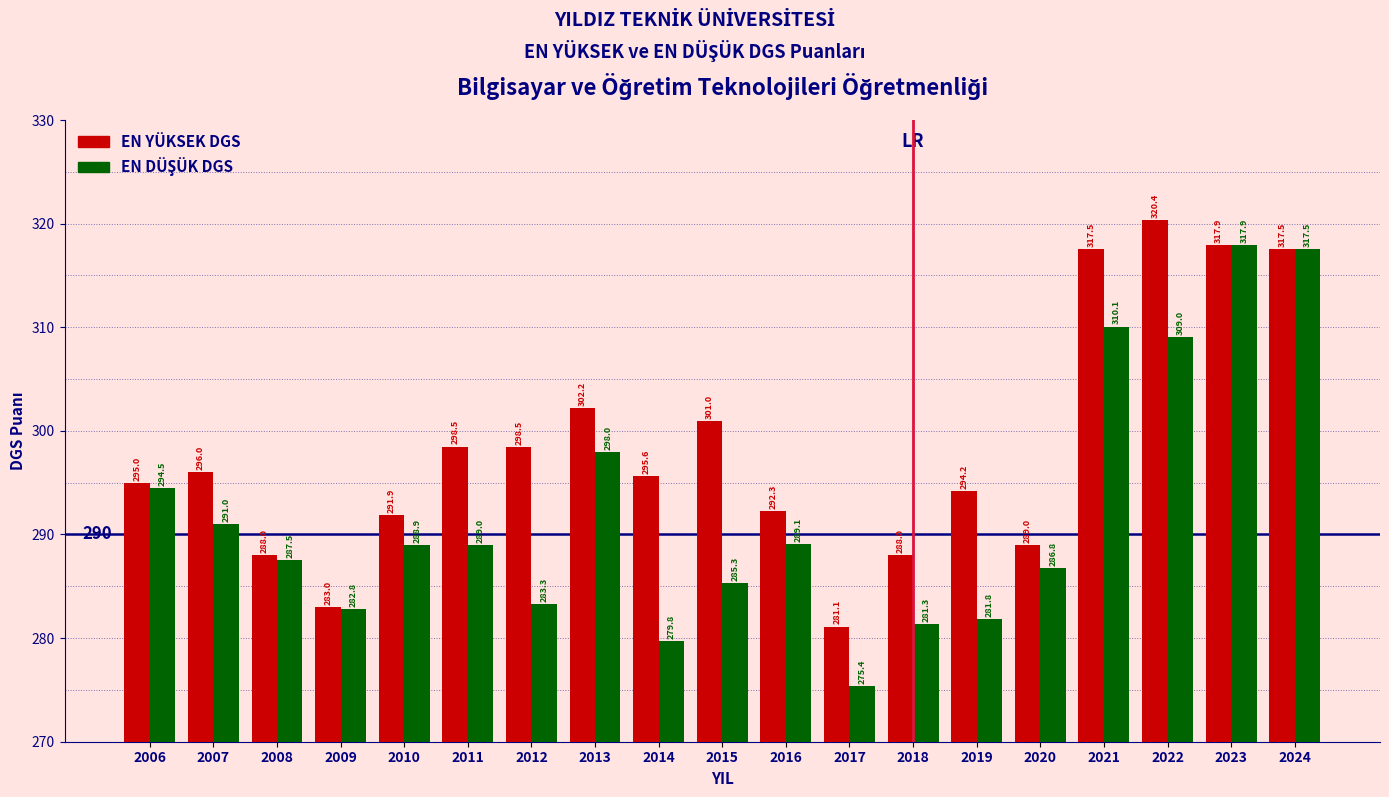

Which series changed the most between 2017 and 2021?

EN YÜKSEK DGS